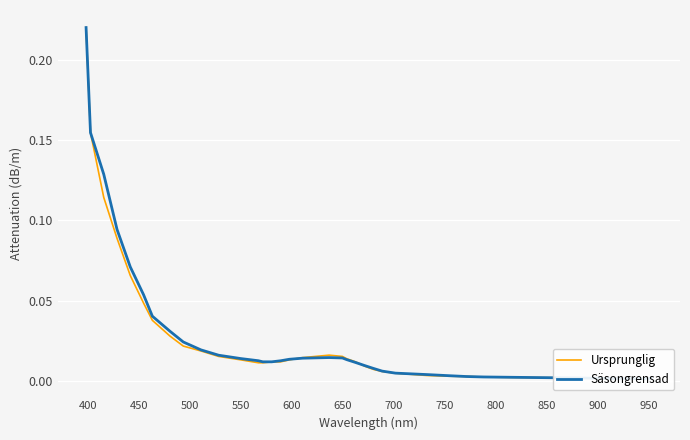

How many interior local peaks does the Ursprunglig series have?

1